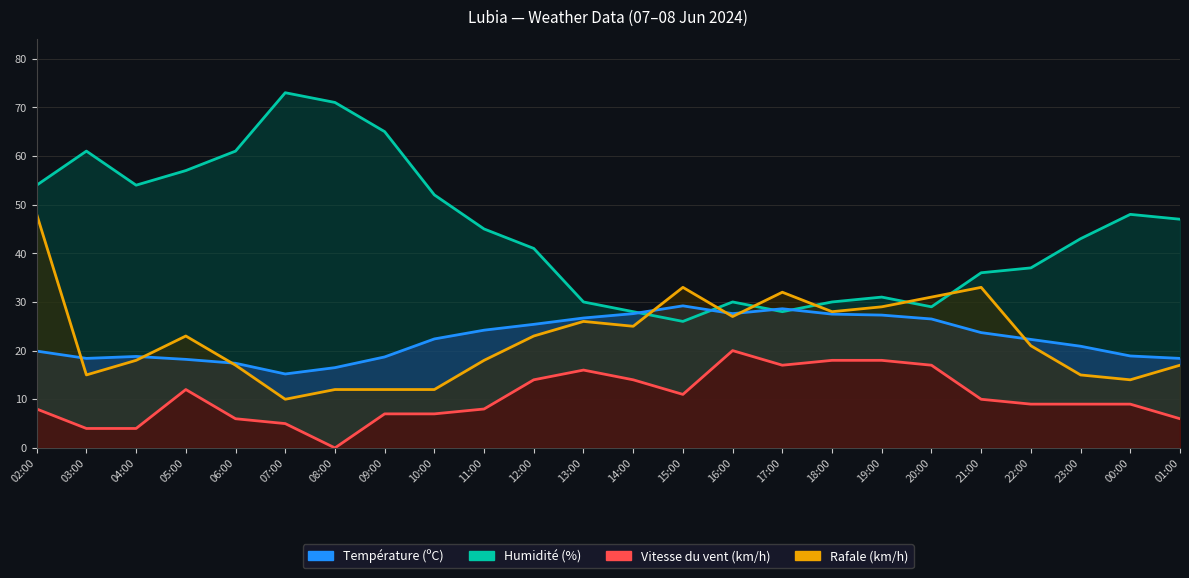

Where does the Rafale (km/h) series first go above 23?

02:00